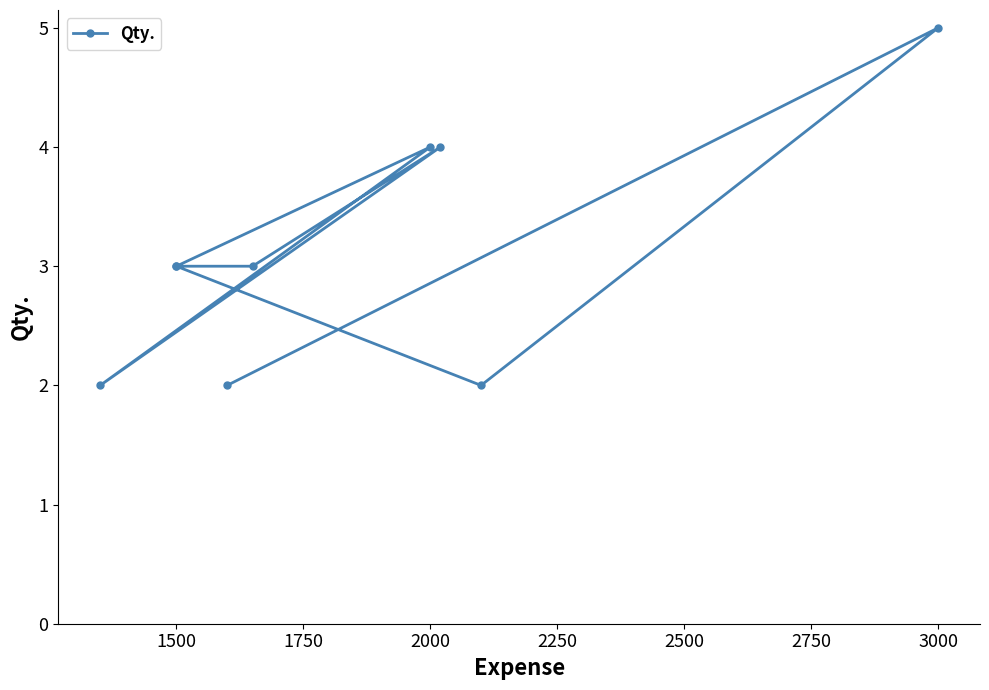

How many interior local peaks (higher than both neighbors) does the data have?

3